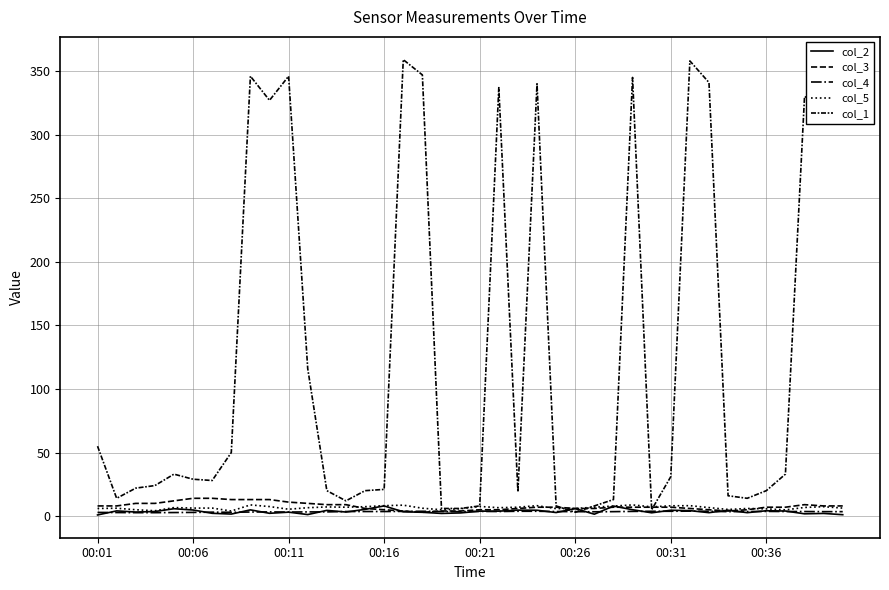

True or false: col_1 and col_2 cross at least once.

True